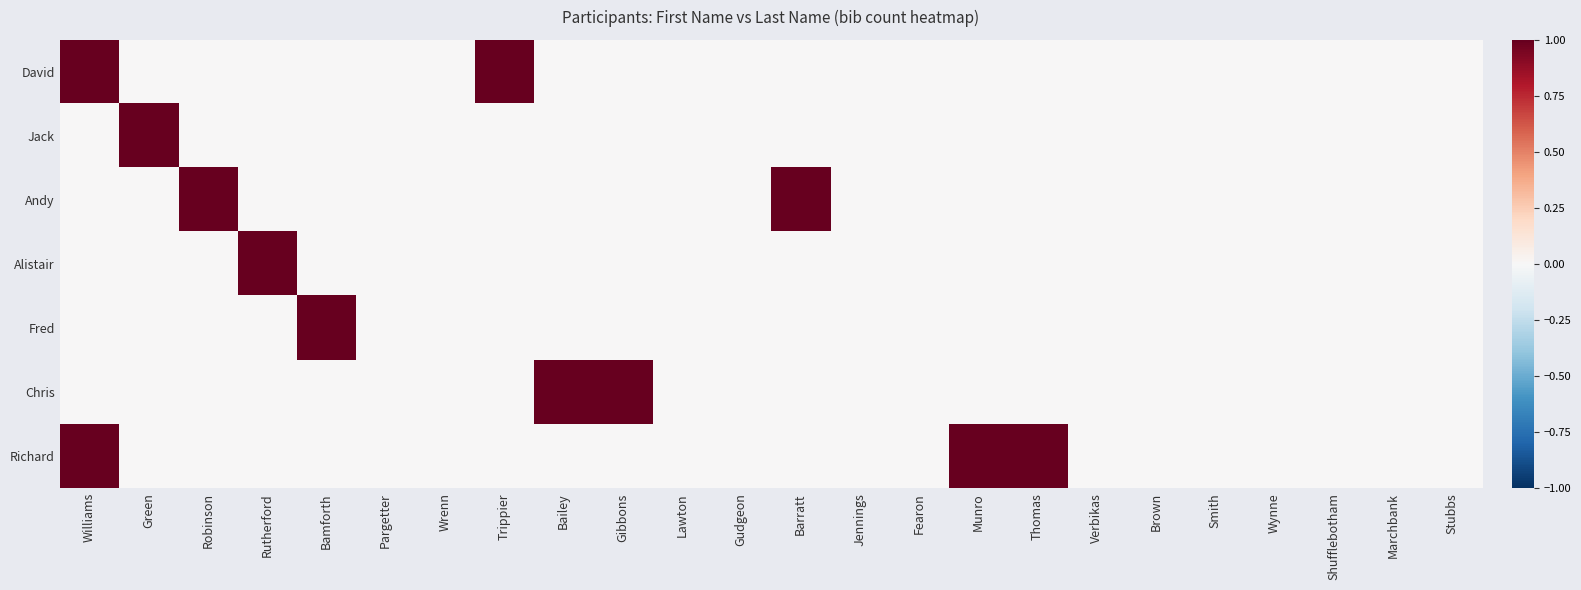

List the labels in order of Jack value, largest first.

Green, Williams, Robinson, Rutherford, Bamforth, Pargetter, Wrenn, Trippier, Bailey, Gibbons, Lawton, Gudgeon, Barratt, Jennings, Fearon, Munro, Thomas, Verbikas, Brown, Smith, Wynne, Shufflebotham, Marchbank, Stubbs